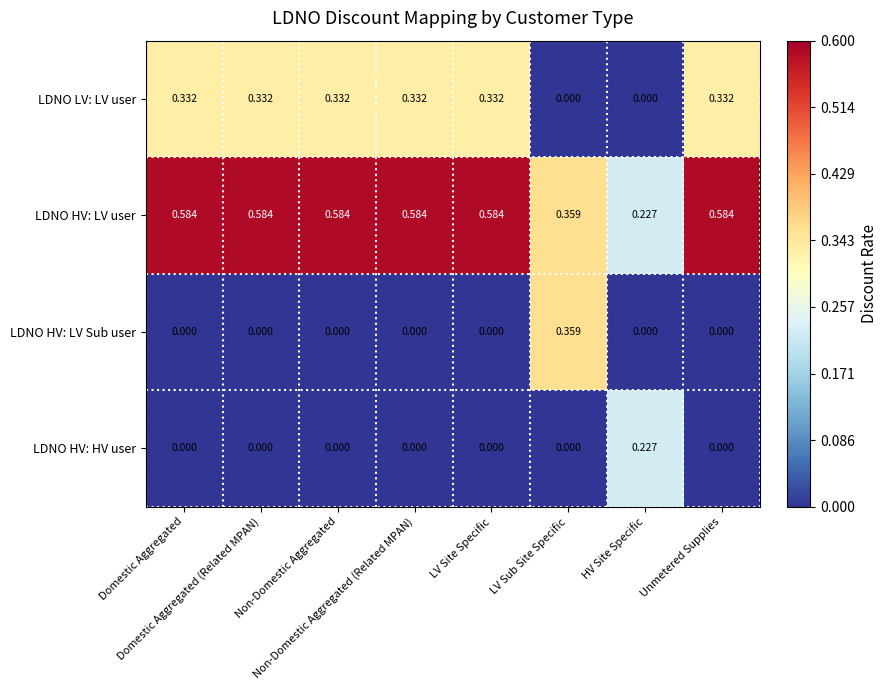

Rank the series by their maximum value, from lowest to highest.

LDNO HV: HV user, LDNO LV: LV user, LDNO HV: LV Sub user, LDNO HV: LV user